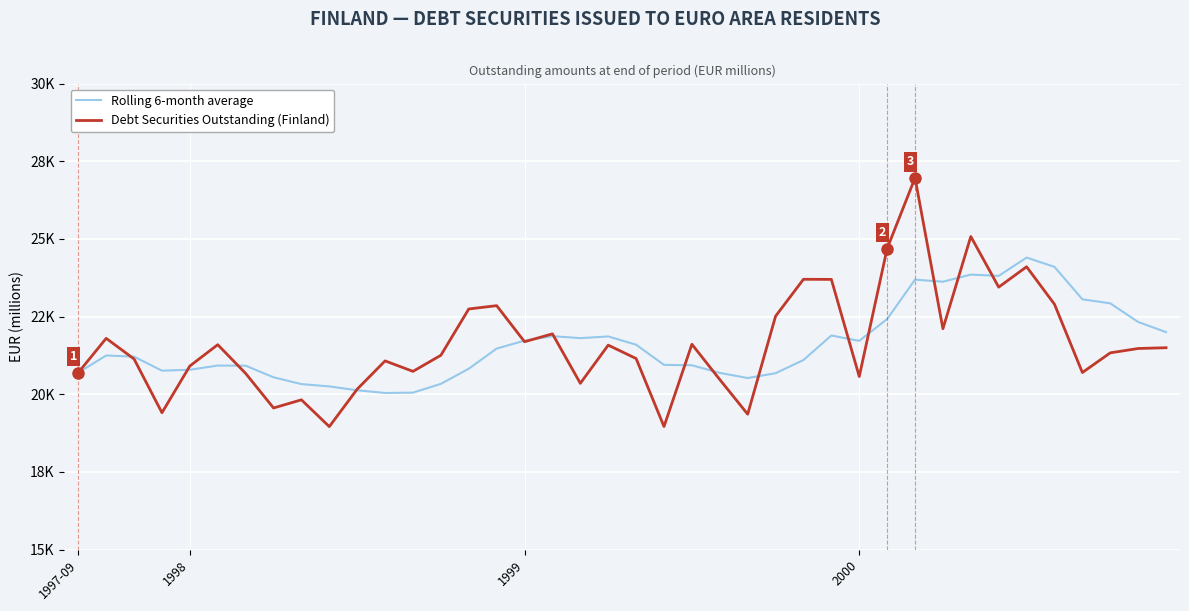

What is the difference between the maximum and minimum values in the Rolling 6-month average series?

4357.5